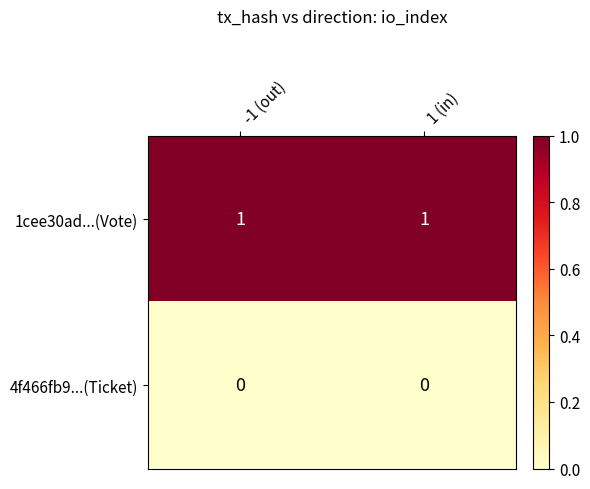

Is the value of 4f466fb9...(Ticket) at -1 (out) greater than the value of 1cee30ad...(Vote) at 1 (in)?

No